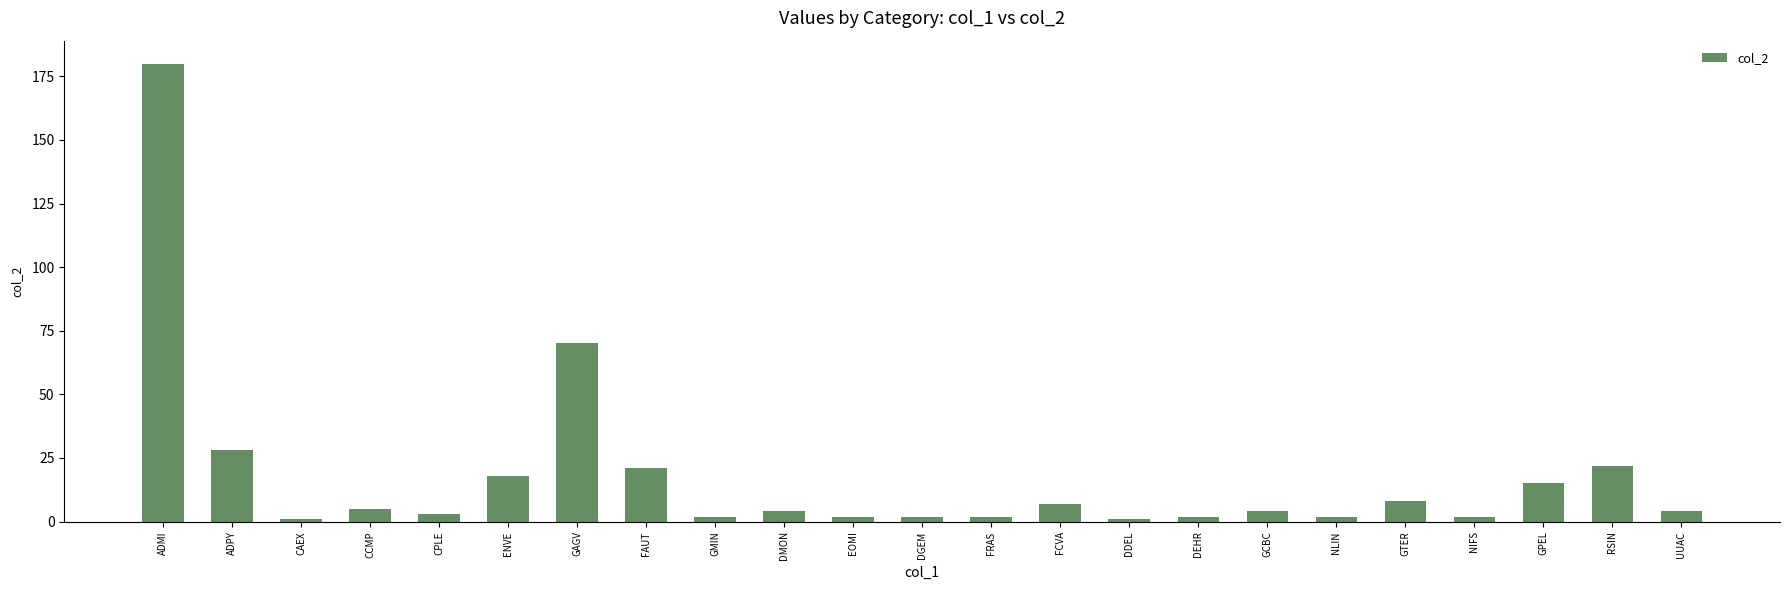

Are the bars grouped side by side (vs. stacked)?

No